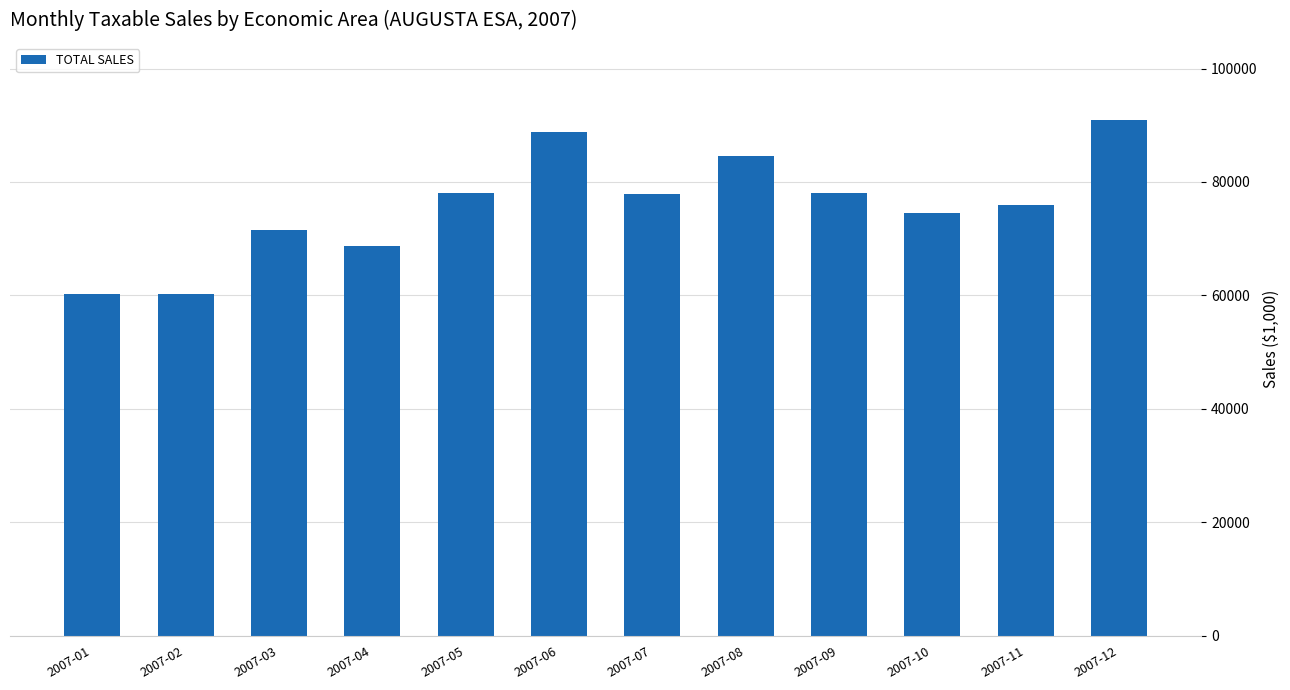

The value at 2007-09 is 24430.4. True or false?

False